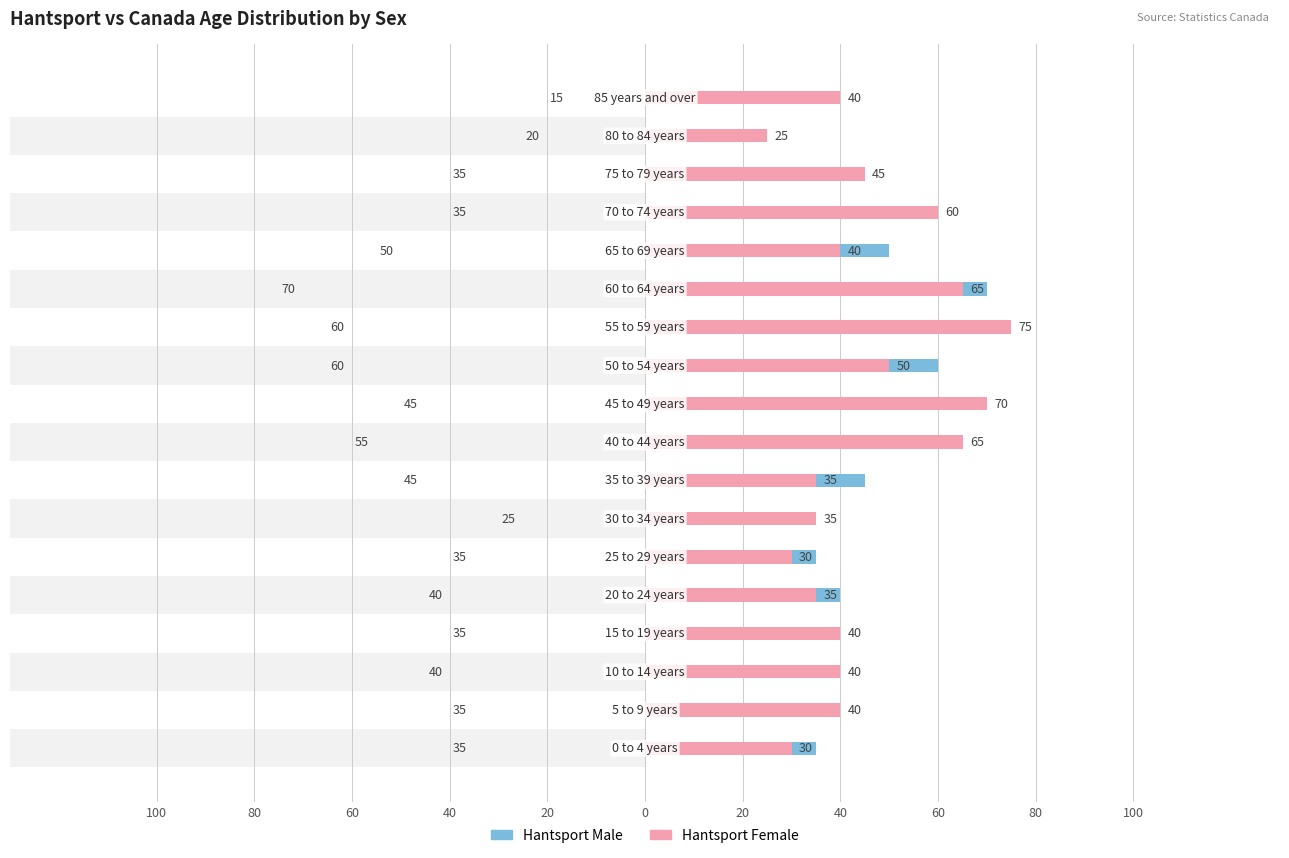

Is it true that Hantsport Female equals 64 at 17?

False